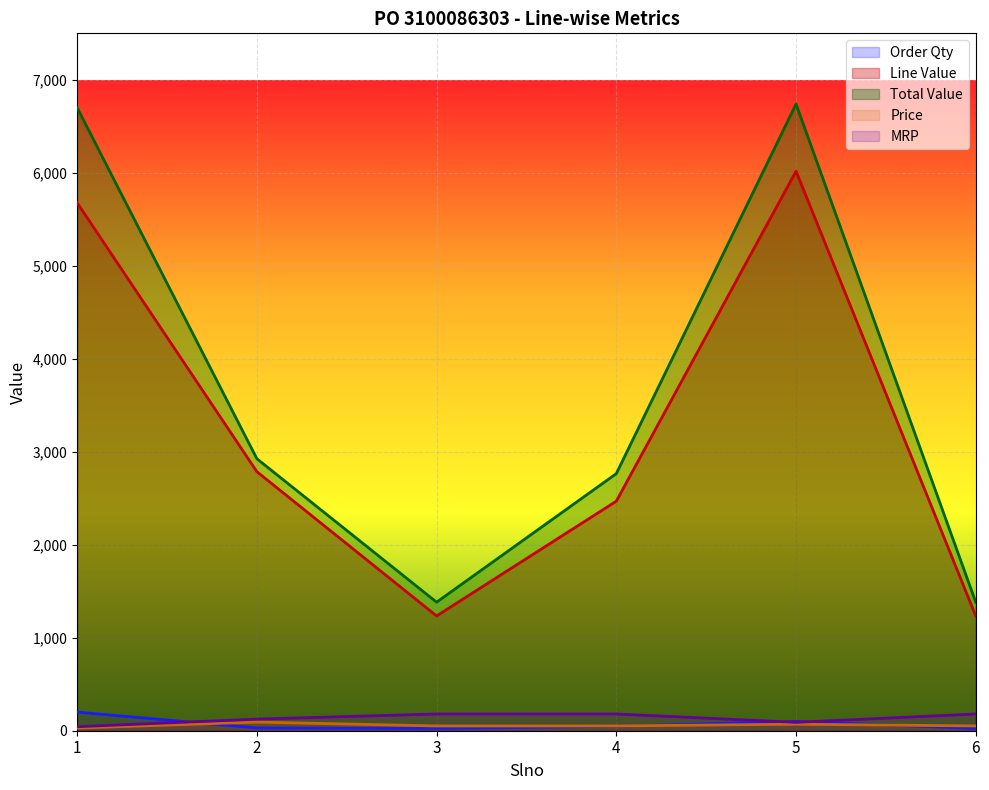

True or false: Price has a value of 28.4 at 1.

True